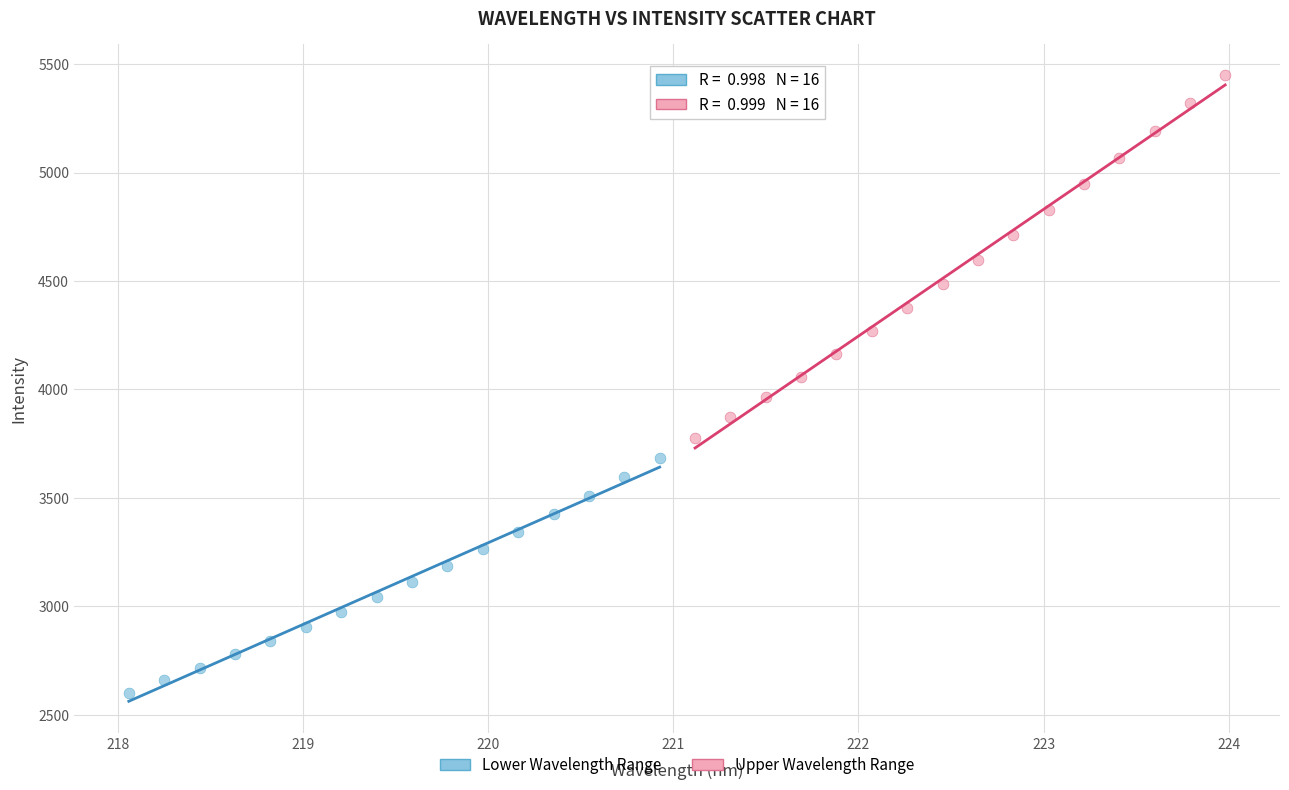

Which series reaches the minimum Y coordinate?

Lower Wavelength Range